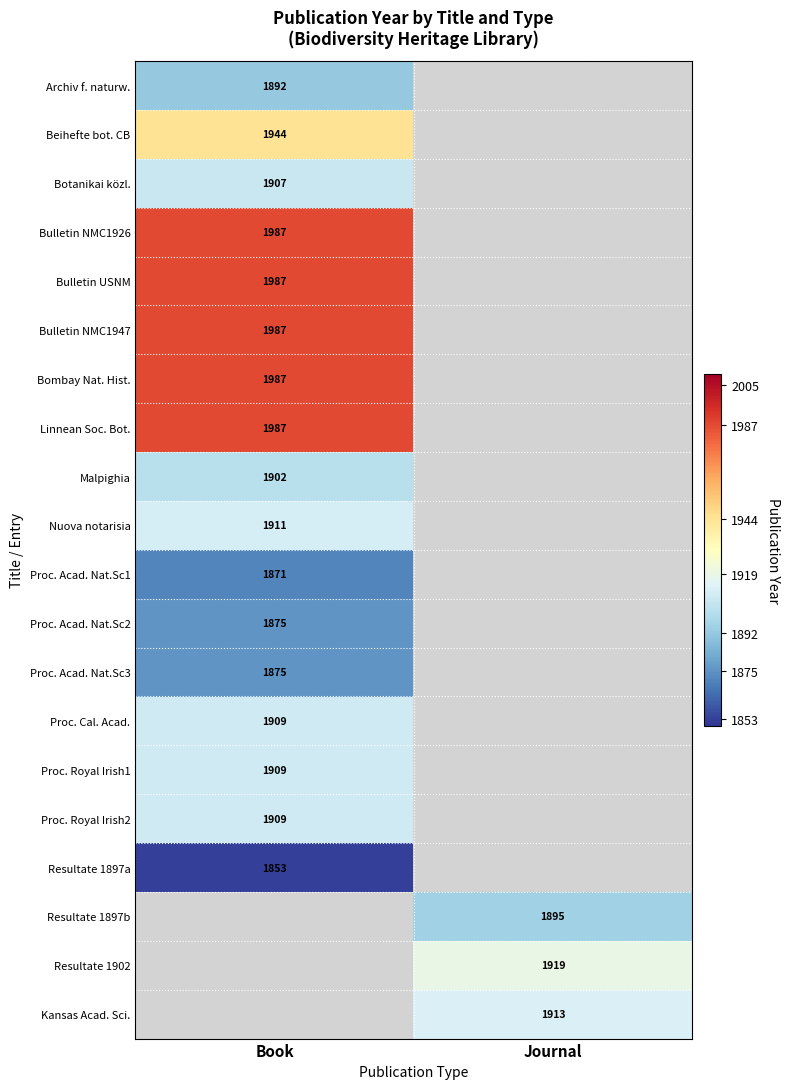

How many series are shown in this chart?

20